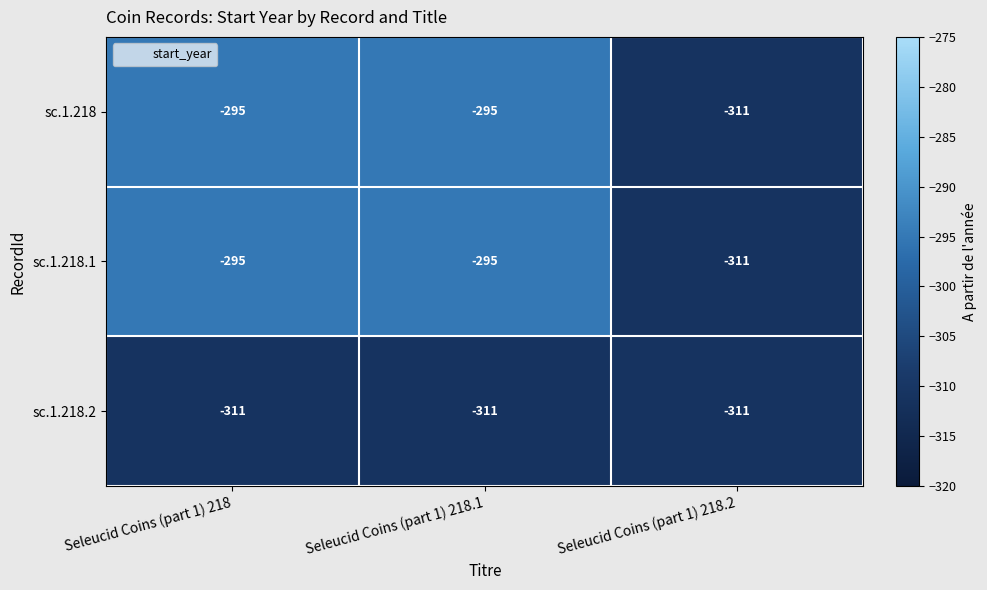

What is the approximate value of sc.1.218.1 at Seleucid Coins (part 1) 218.2?

-311